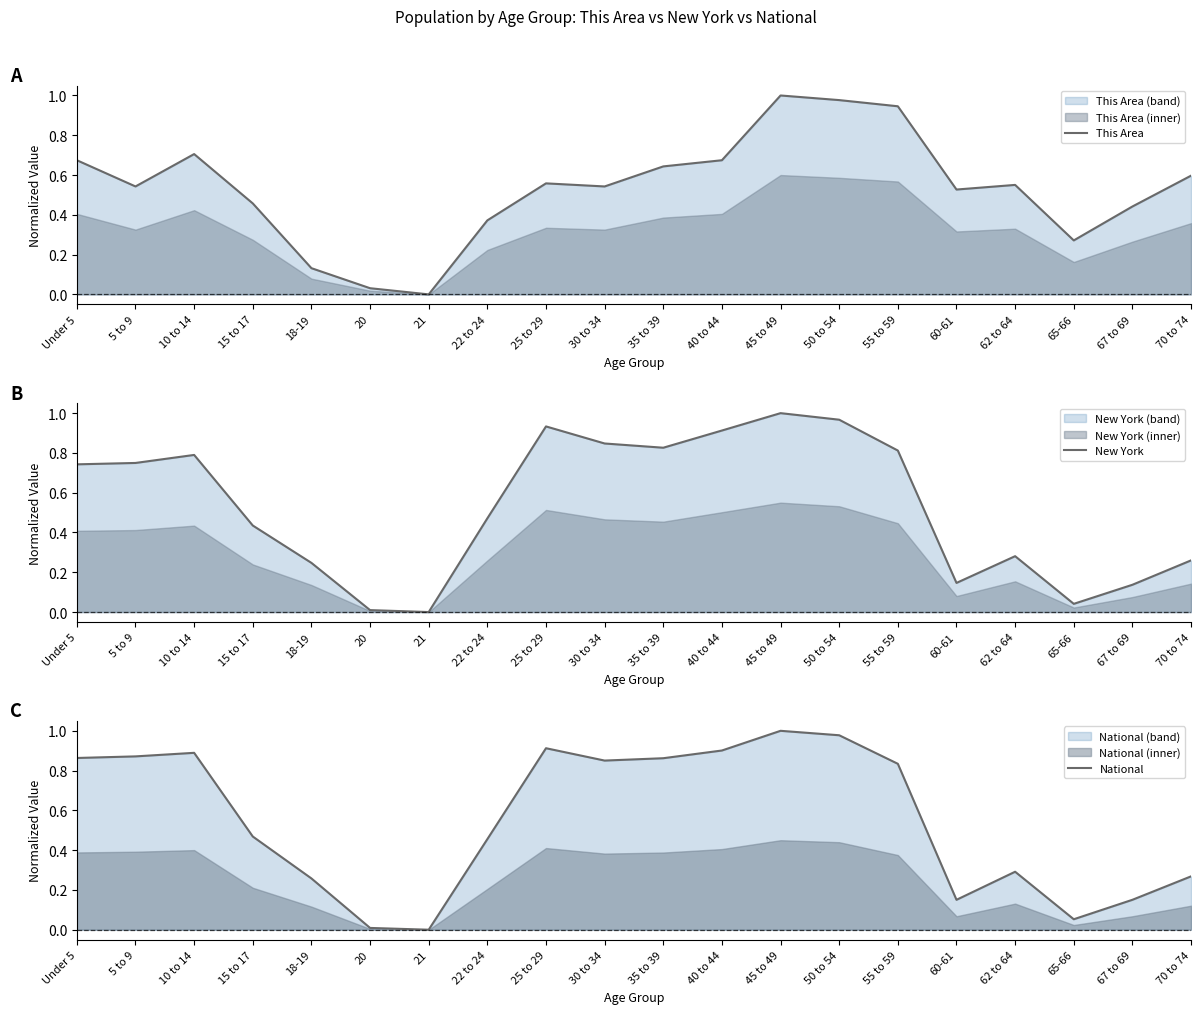

Is it true that National equals 0.2 at 67 to 69?

True